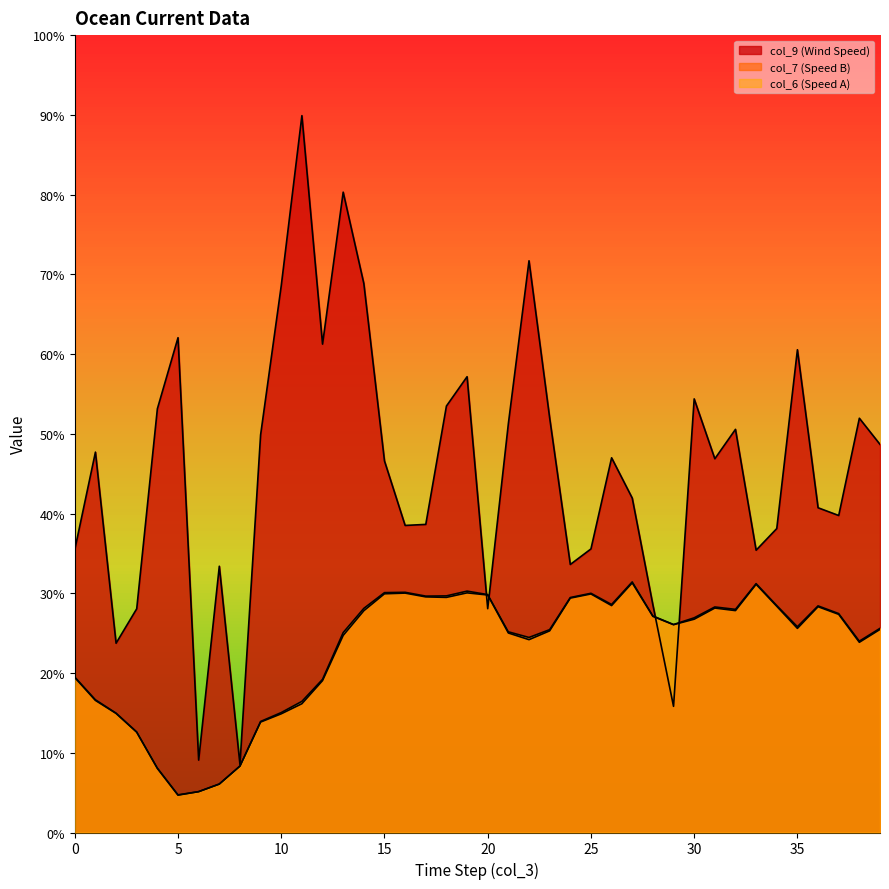

What is the total value across all series at 29?

8.2